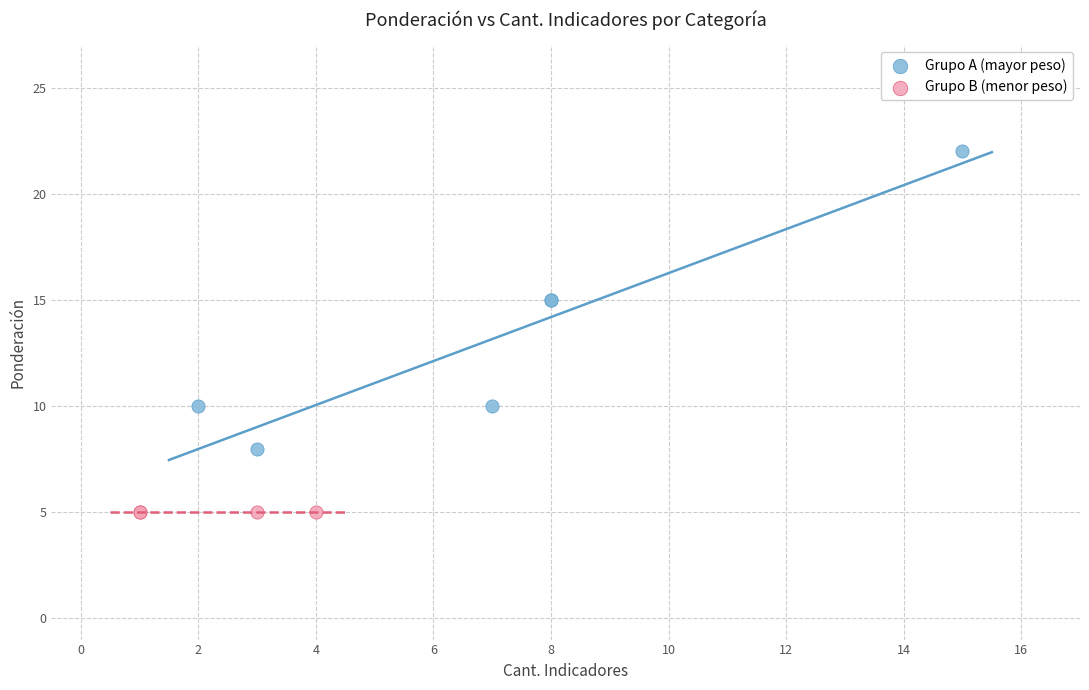

Which series contains the highest Y value?

Grupo A (mayor peso)